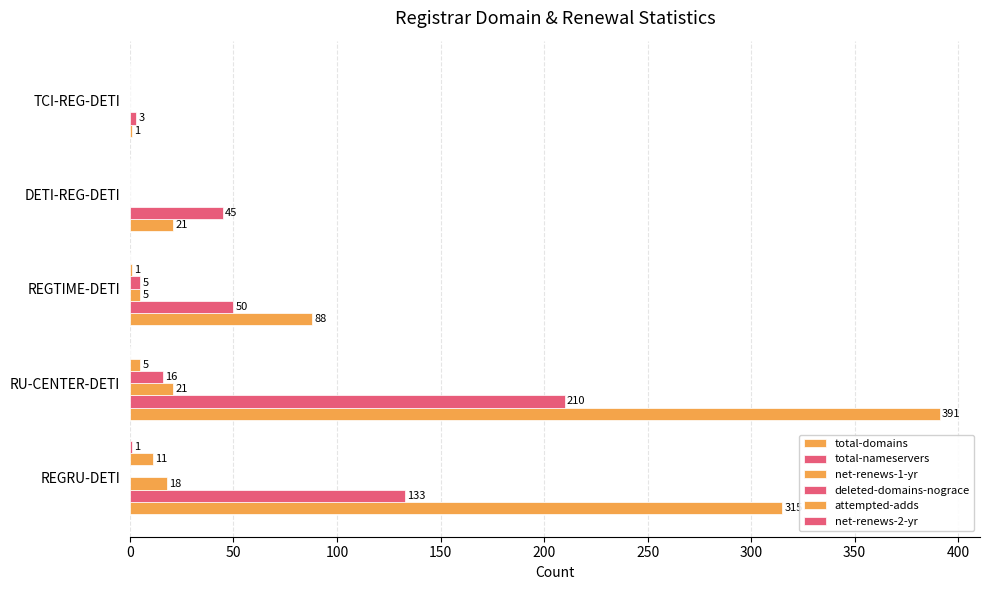

Count the number of data series in this chart.

6